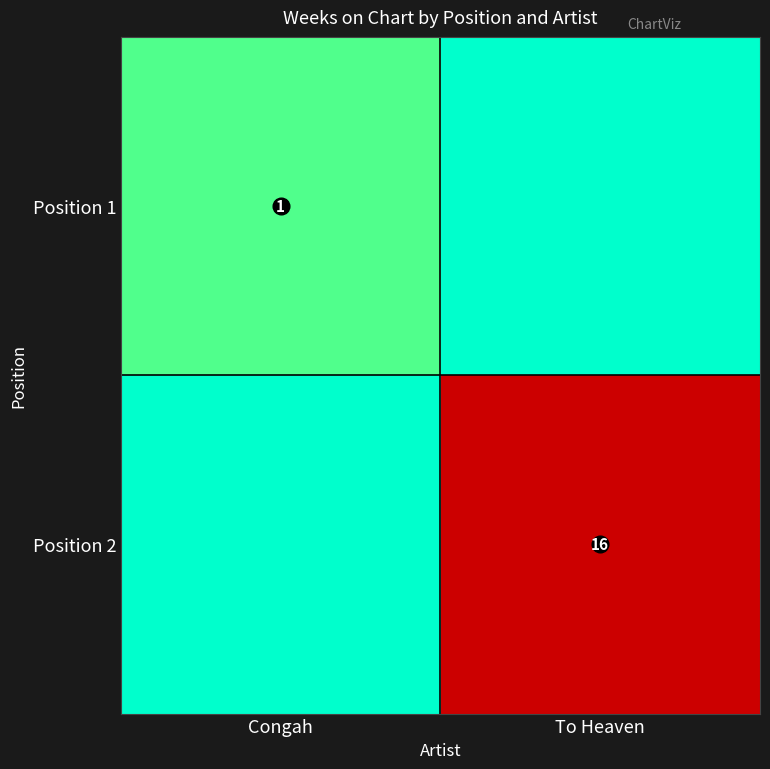

The Position 2 series shows 25 at To Heaven. True or false?

False